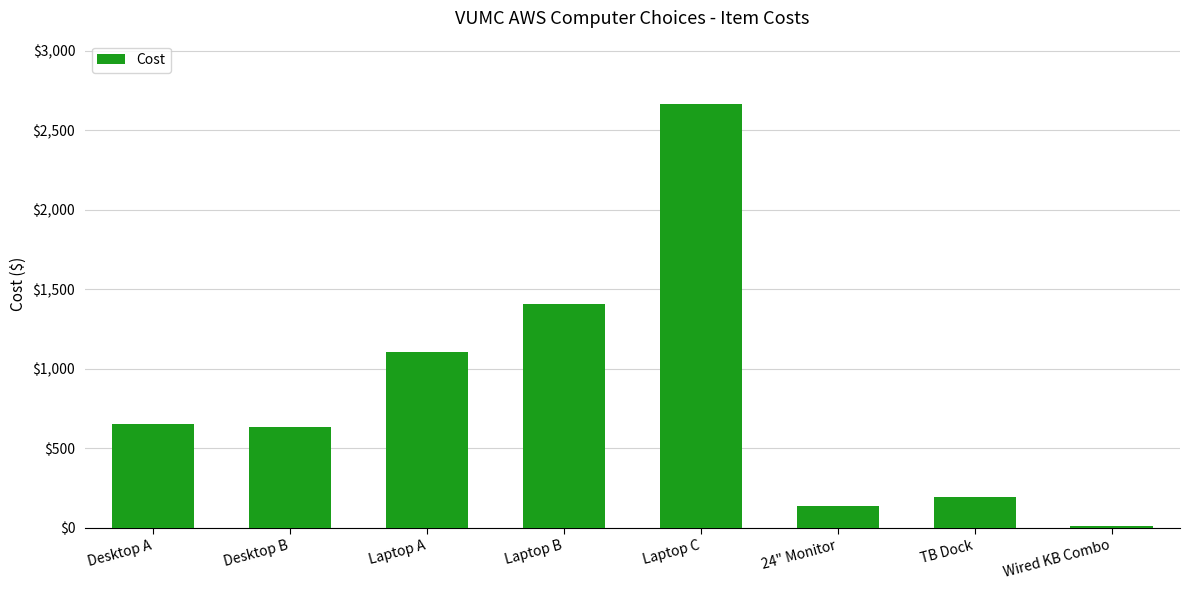

Which has a higher value, Wired KB Combo or TB Dock?

TB Dock